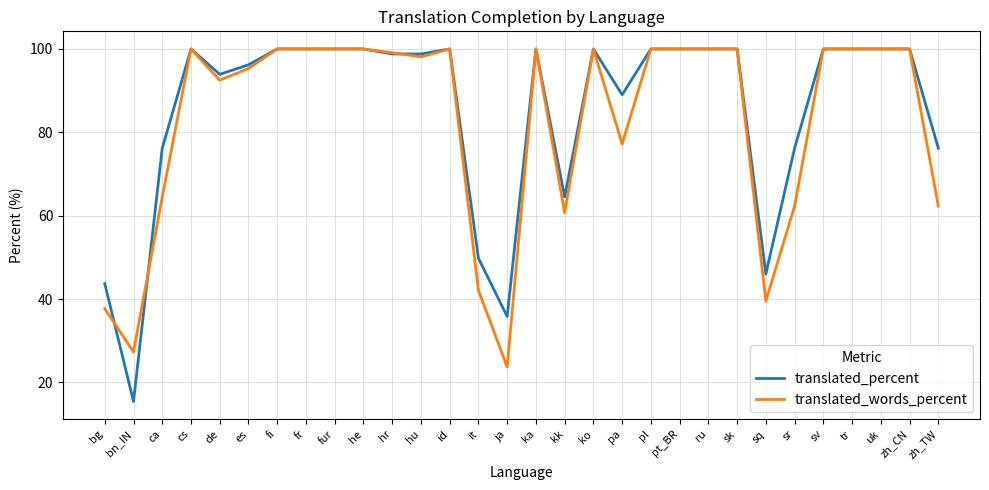

What is the minimum value shown in the chart?

15.4